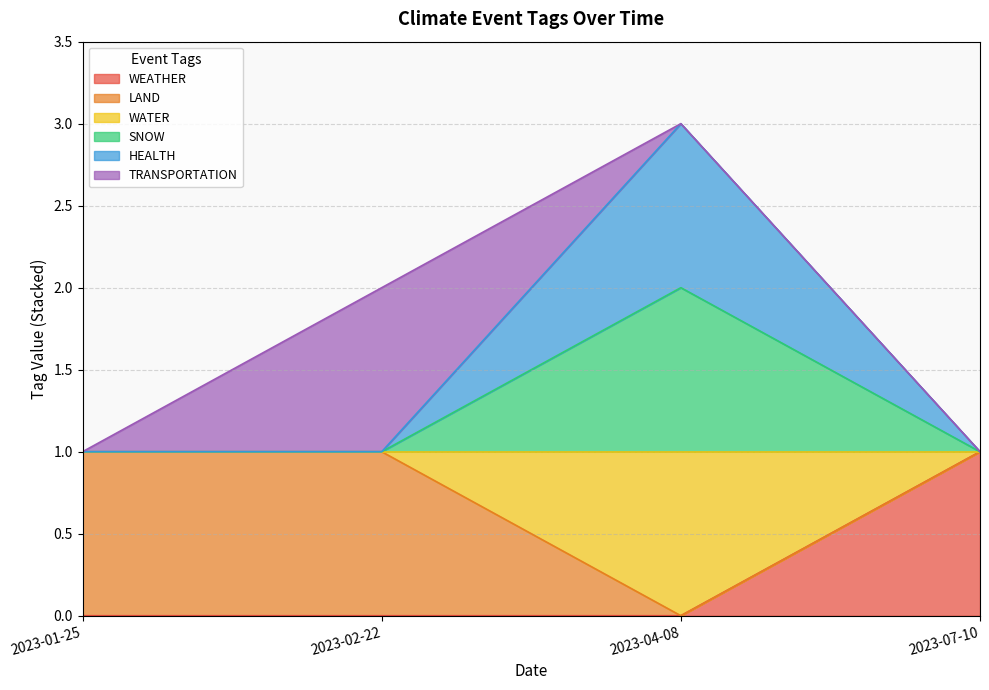

At which category does HEALTH reach its first local peak?

2023-04-08